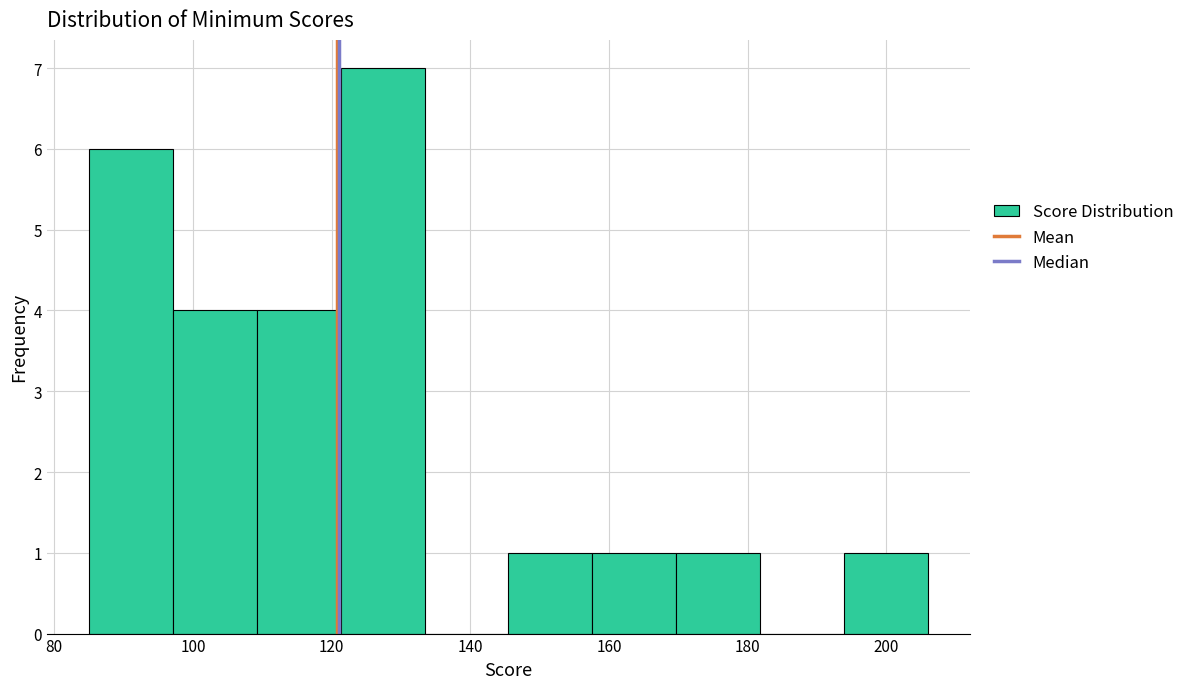

What is the height of the bar covering 170 to 182 on the x-axis? Neither the bar edges nor the heights are printed on the chart, so give them approximately, as read against the axes.

1